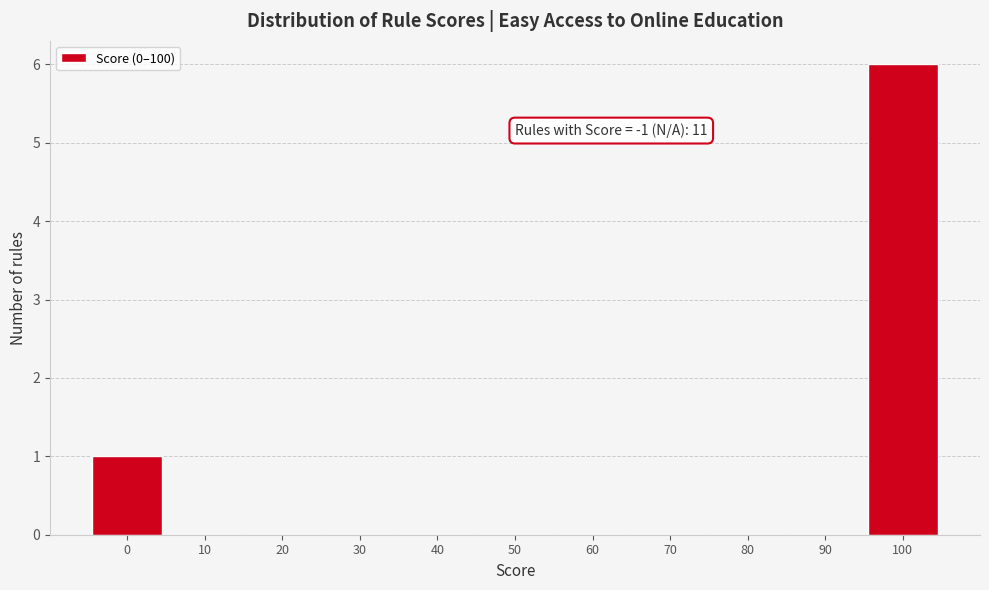

Reading right to left, list all the values displayed in this chart.

100=6	90=0	80=0	70=0	60=0	50=0	40=0	30=0	20=0	10=0	0=1